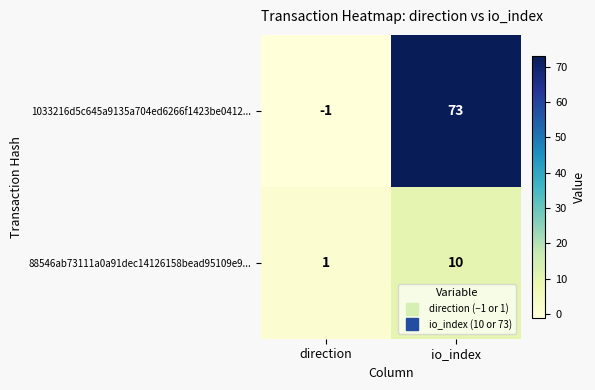

Rank the series by their maximum value, from lowest to highest.

88546ab73111a0a91dec14126158bead95109e9..., 1033216d5c645a9135a704ed6266f1423be0412...